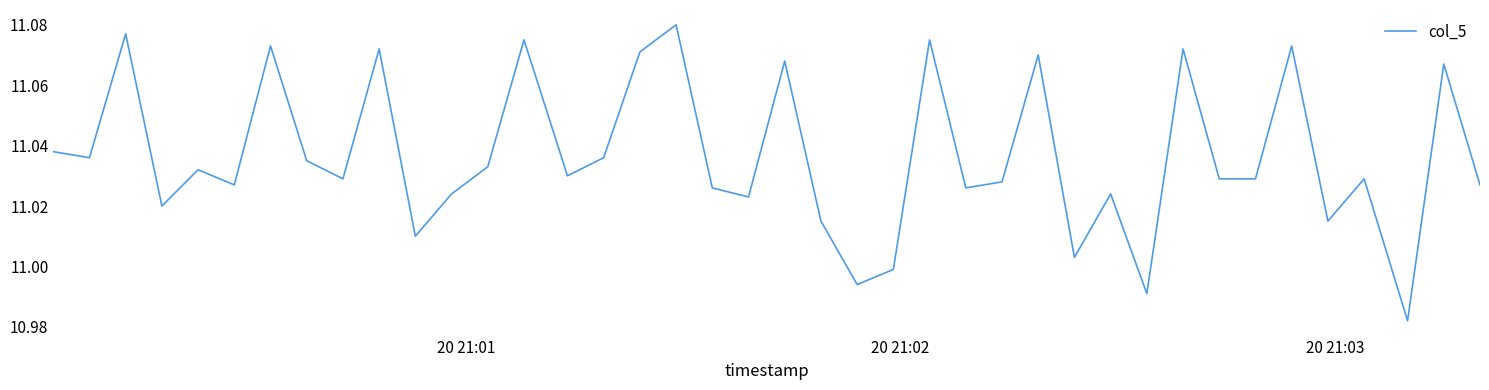

Does the chart display data point markers on the line(s)?

No